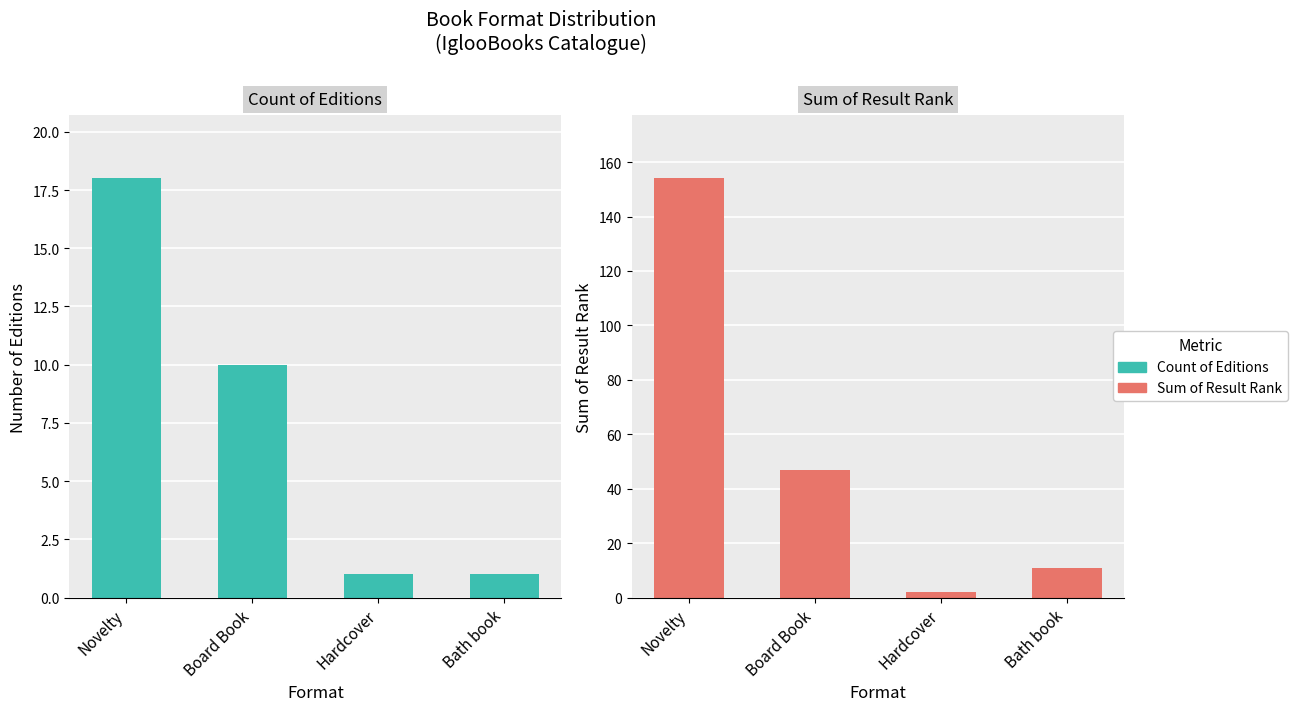

What is the label of the 3rd bar from the left?

Hardcover